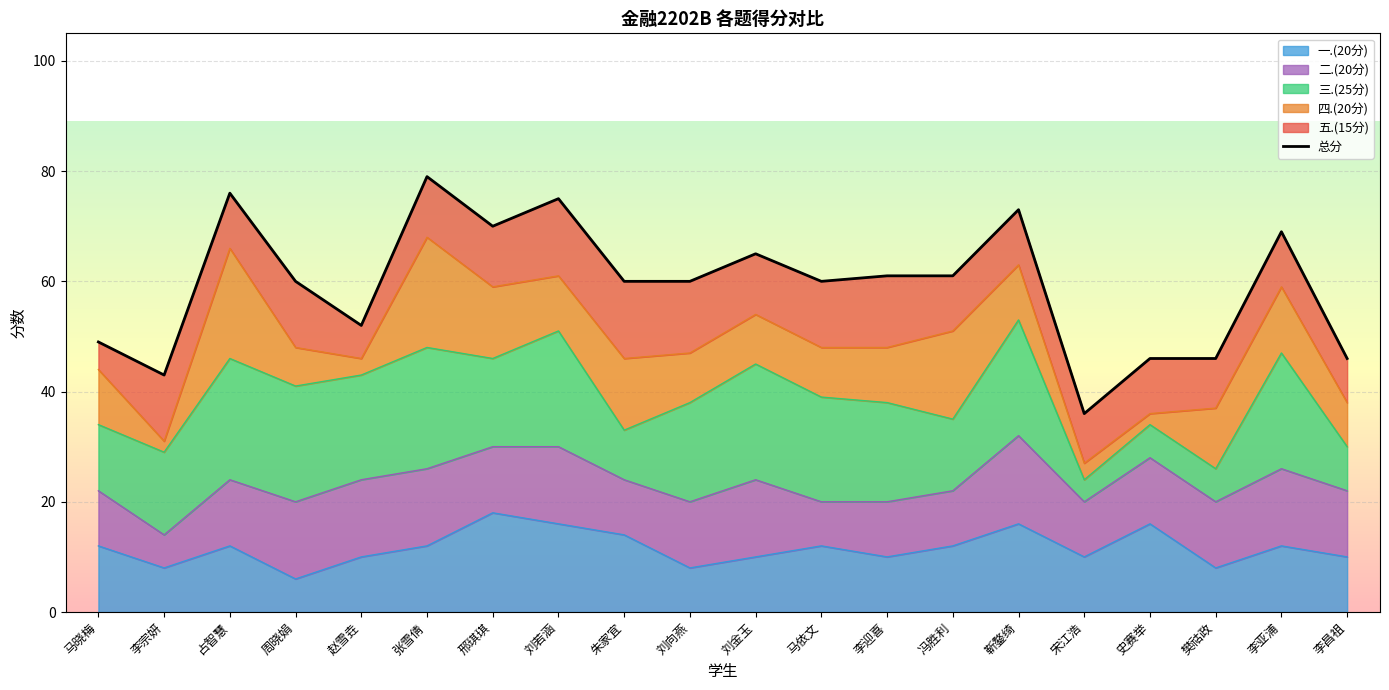

How many data points are less than 60?

7